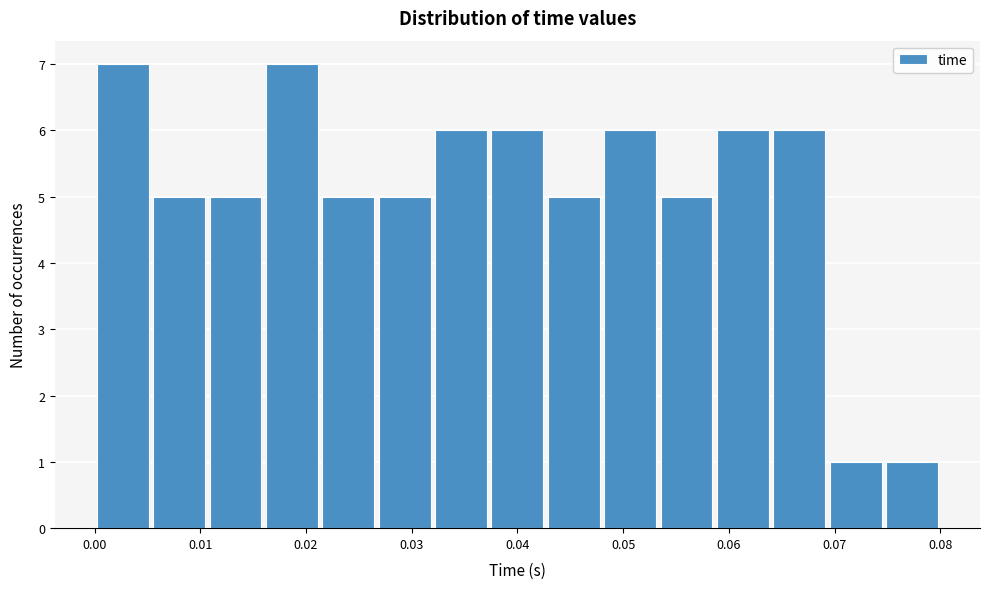

What is the height of the bar covering 0.027 to 0.032 on the x-axis? Neither the bar edges nor the heights are printed on the chart, so give them approximately, as read against the axes.

5